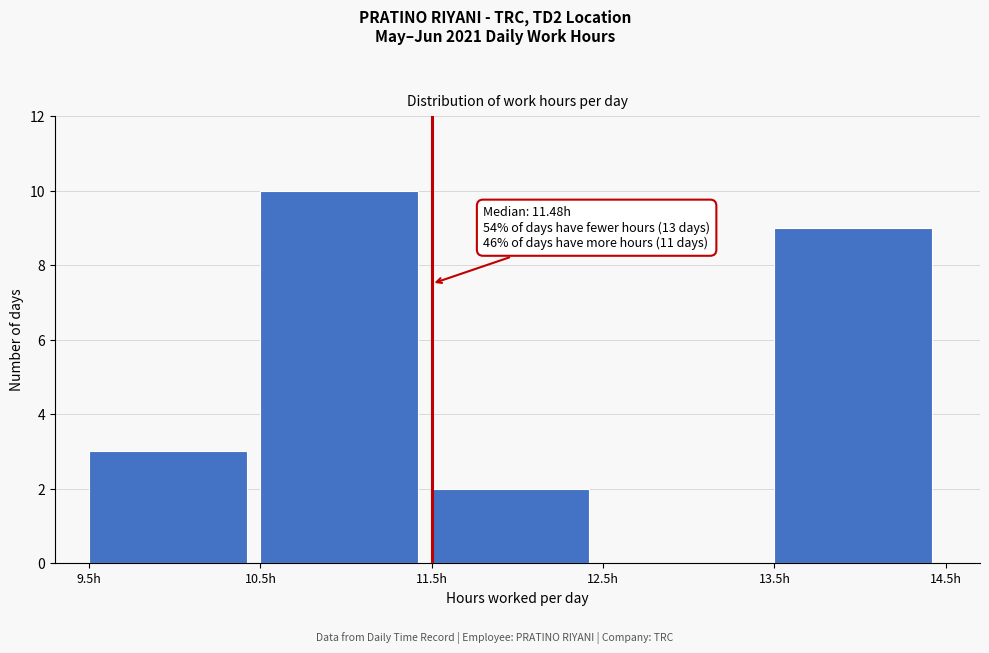

Reading left to right, transcribe all the data shown in this chart.

9.5h=3	10.5h=10	11.5h=2	12.5h=0	13.5h=9